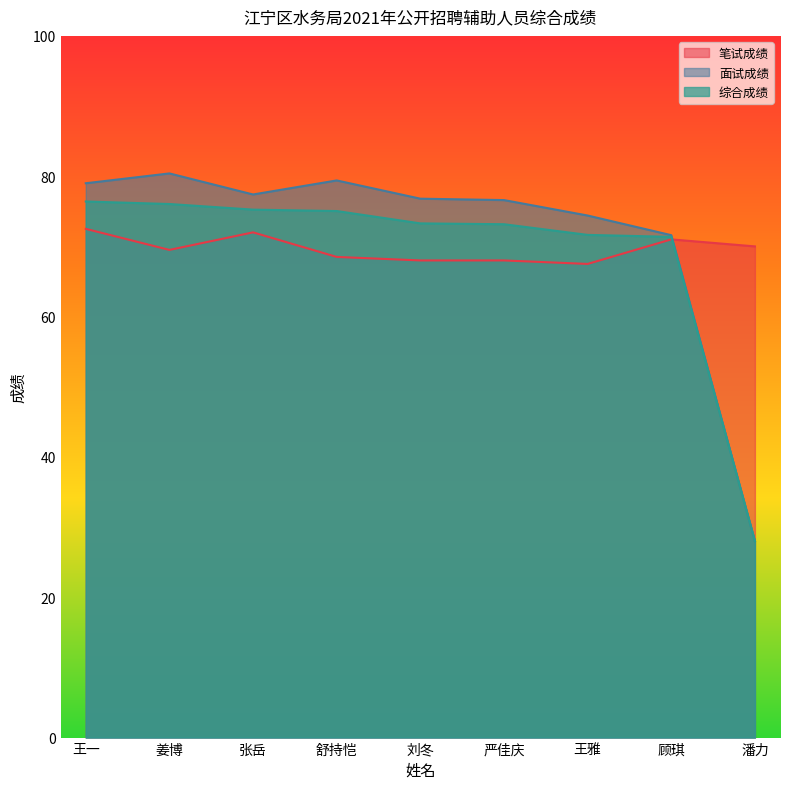

Rank the series by their maximum value, from highest to lowest.

面试成绩, 综合成绩, 笔试成绩